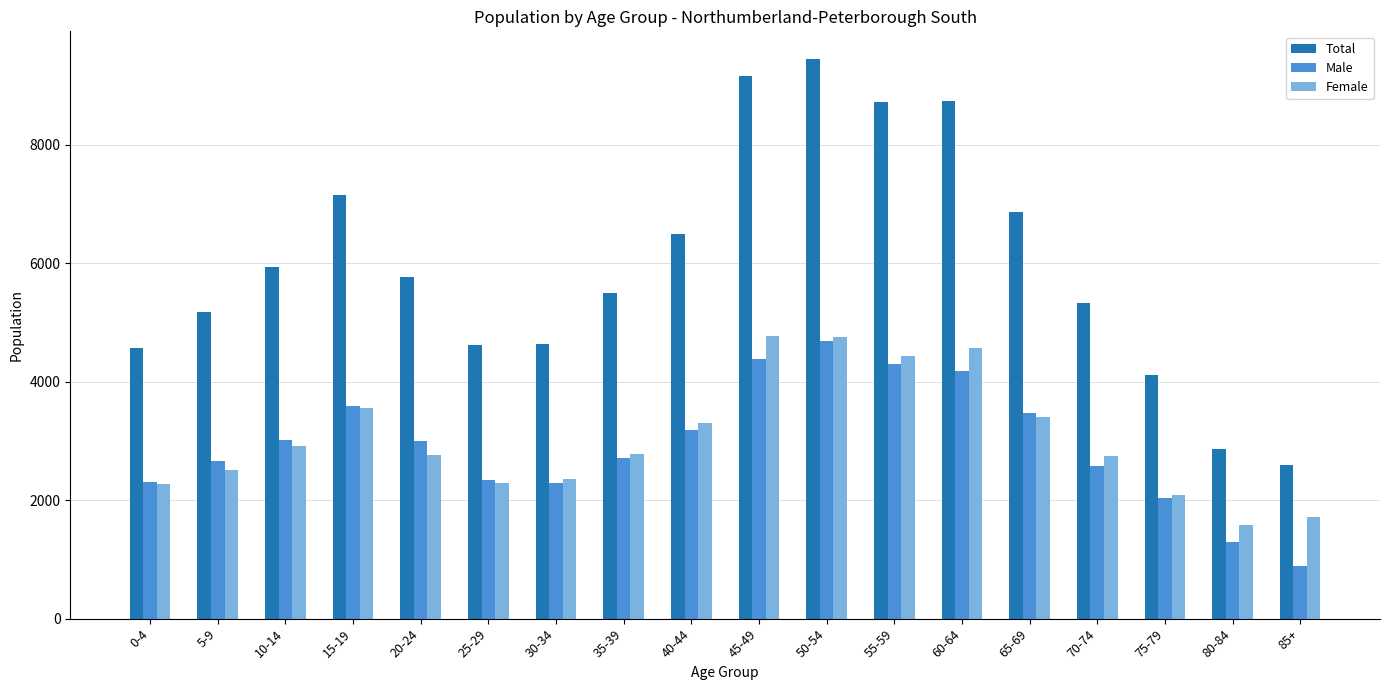

Which series has the widest spread of values?

Total